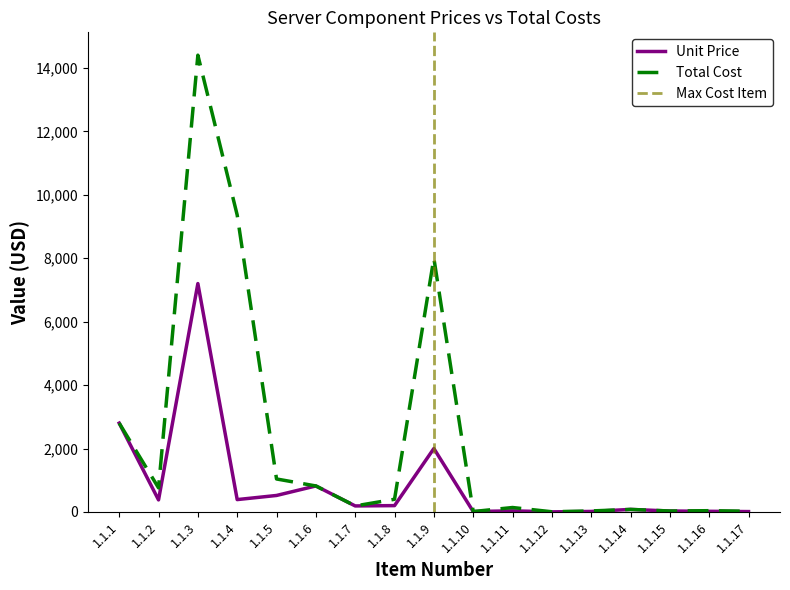

What is the sum of all Total Cost values?

38135